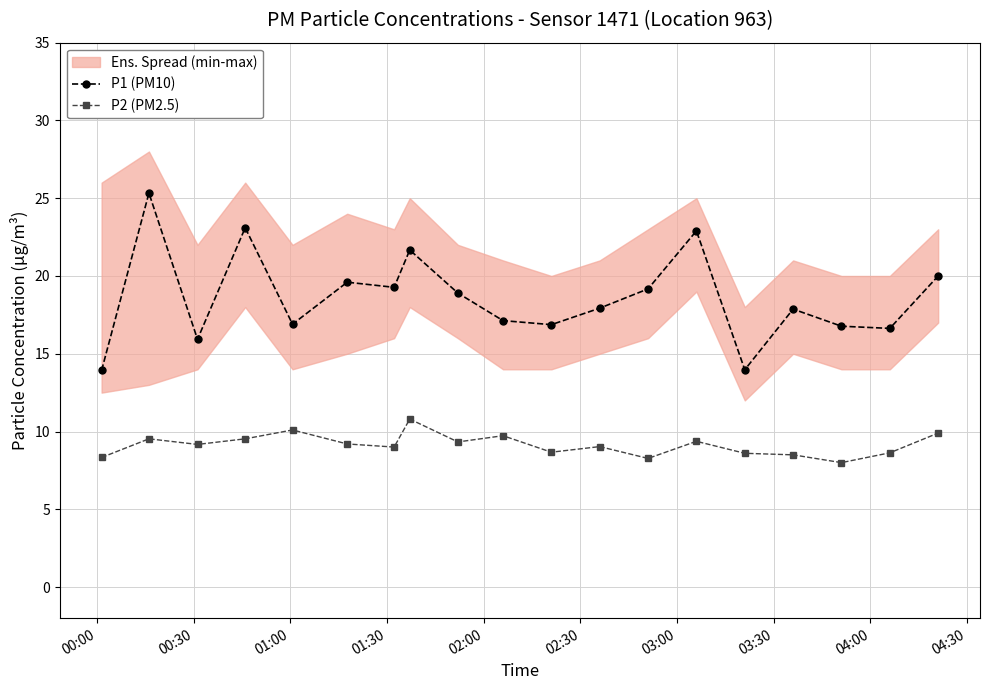

What is the maximum value shown in the chart?

25.3